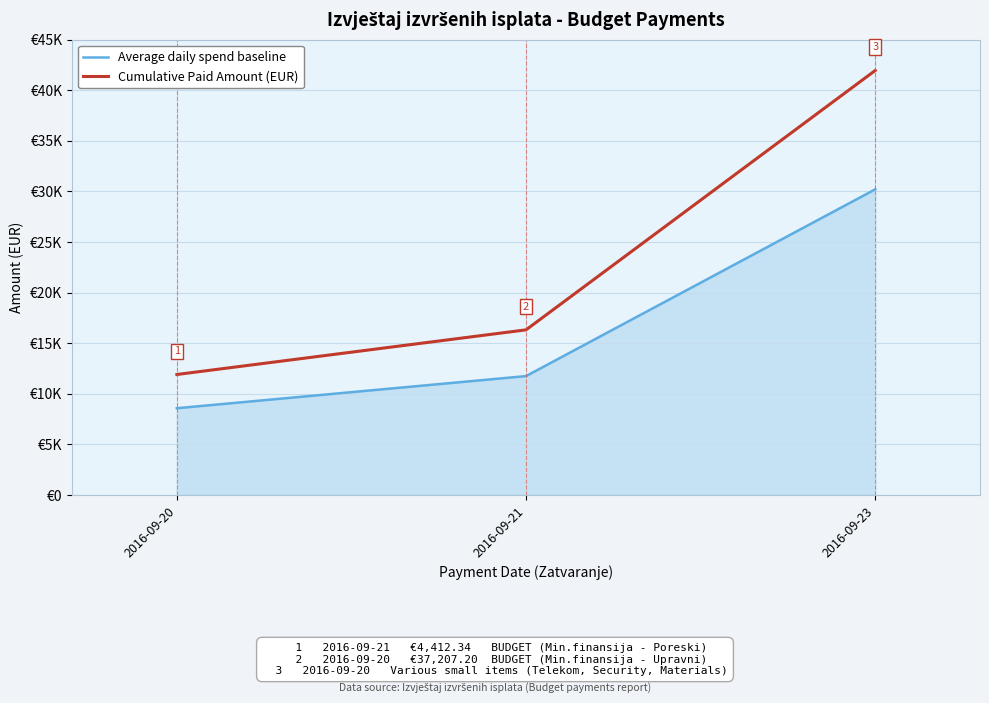

Is the value of Cumulative Paid Amount (EUR) at 2016-09-23 greater than the value of Average daily spend baseline at 2016-09-20?

Yes